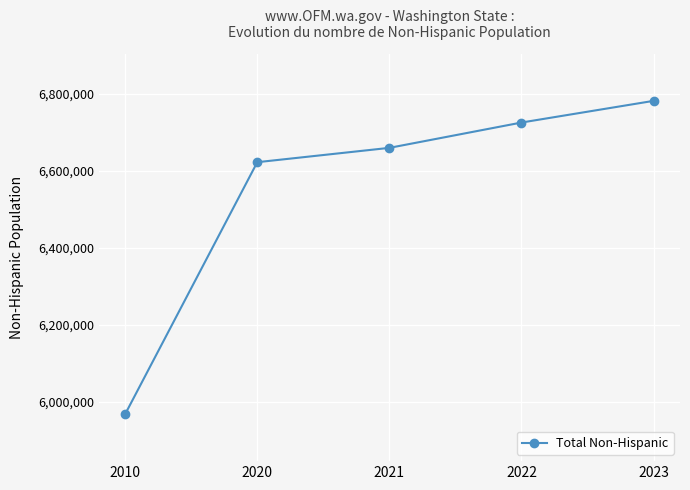

What is the ratio of the value at 2021 to the value at 2023?

1.0